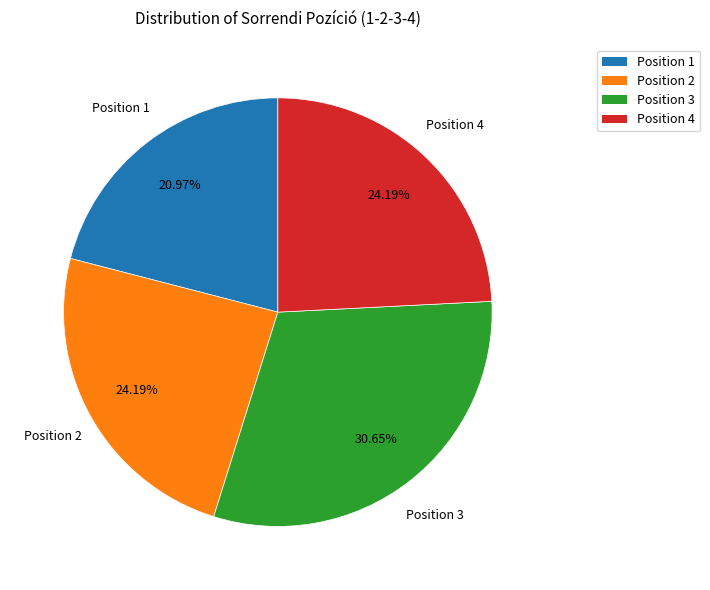

Is the sum of Position 4 and Position 3 greater than half?

Yes